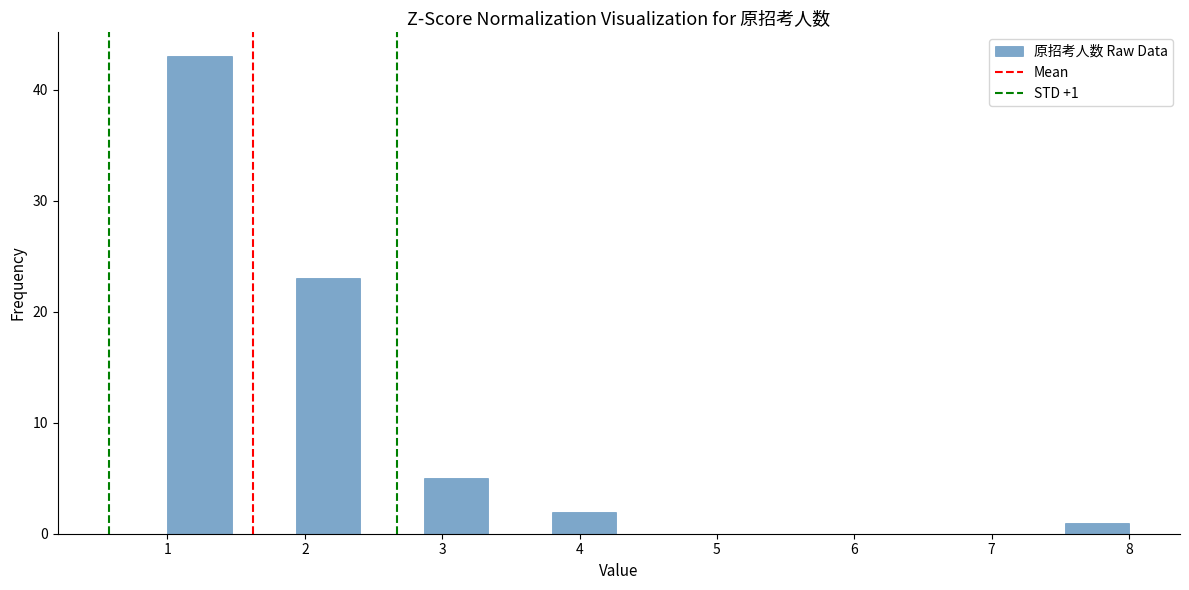

Over which range of the x-axis is the bar tallest?

1.0 to 1.5